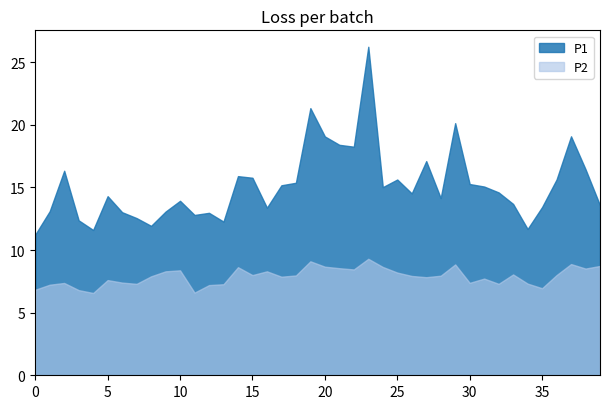

Which series has the widest spread of values?

P1